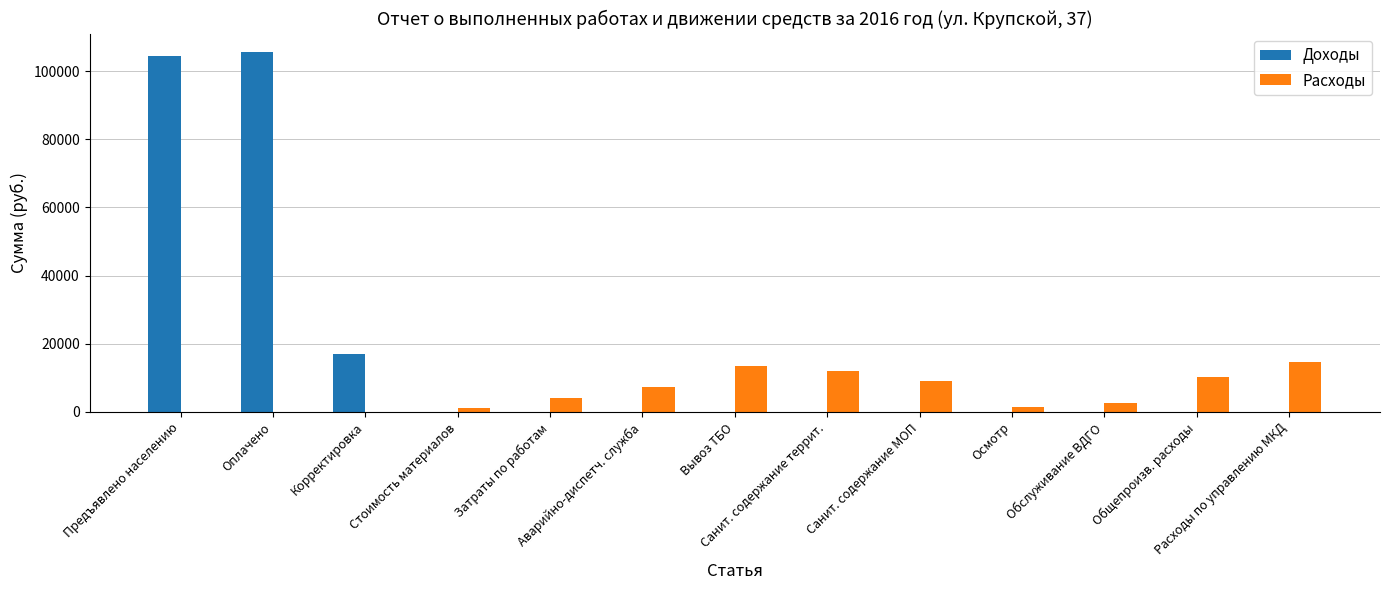

The value of Расходы at Аварийно-диспетч. служба is 1453.5. True or false?

False